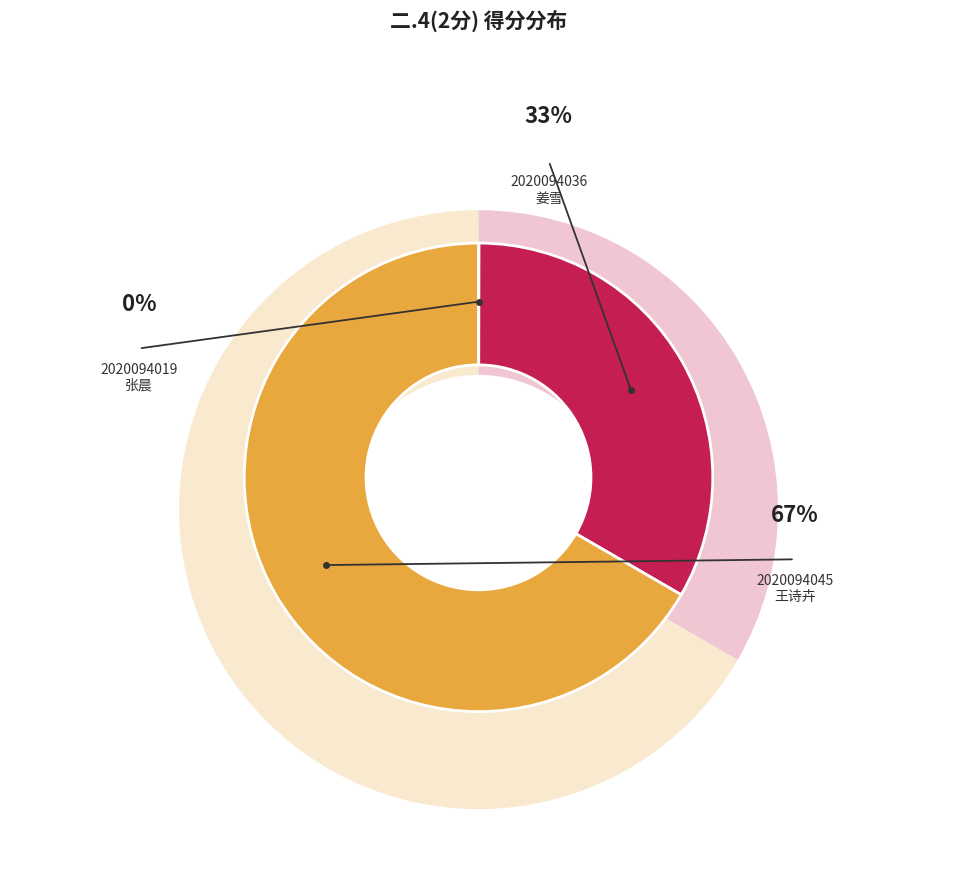

Is there any slice that represents more than half of the pie?

Yes